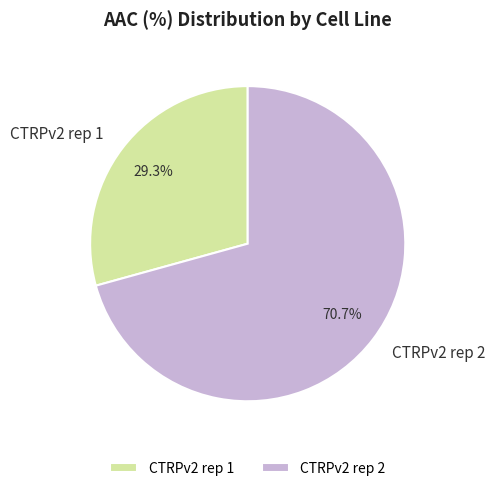

What is the smallest slice in the pie chart?

CTRPv2 rep 1